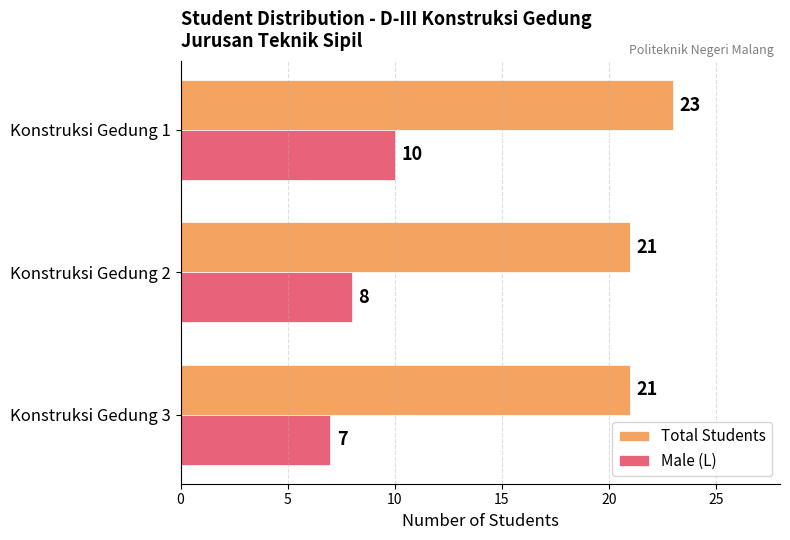

Rank the series at Konstruksi Gedung 2 from lowest to highest value.

Male (L), Total Students